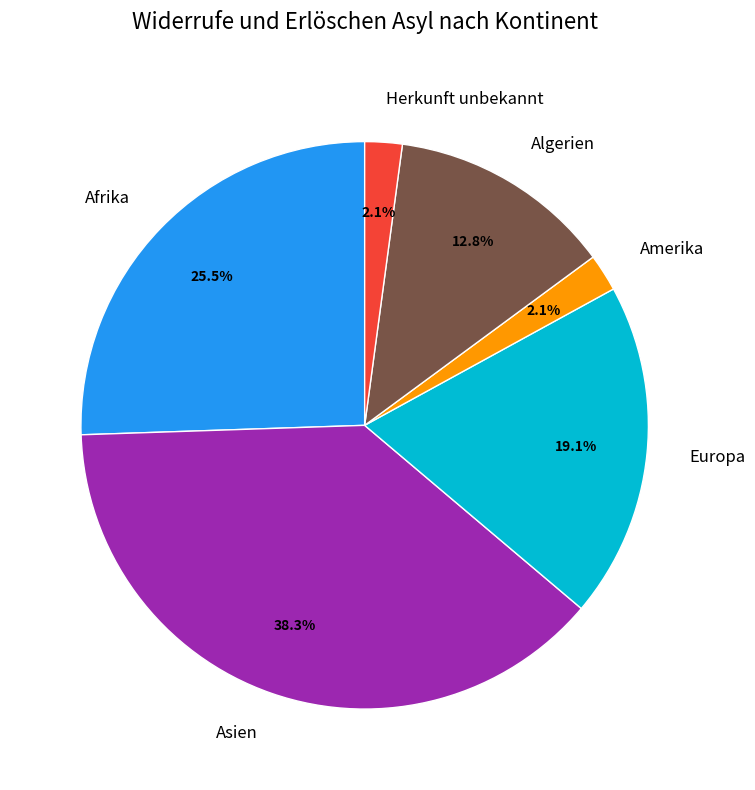

What percentage do Europa and Algerien together represent?

31.9%